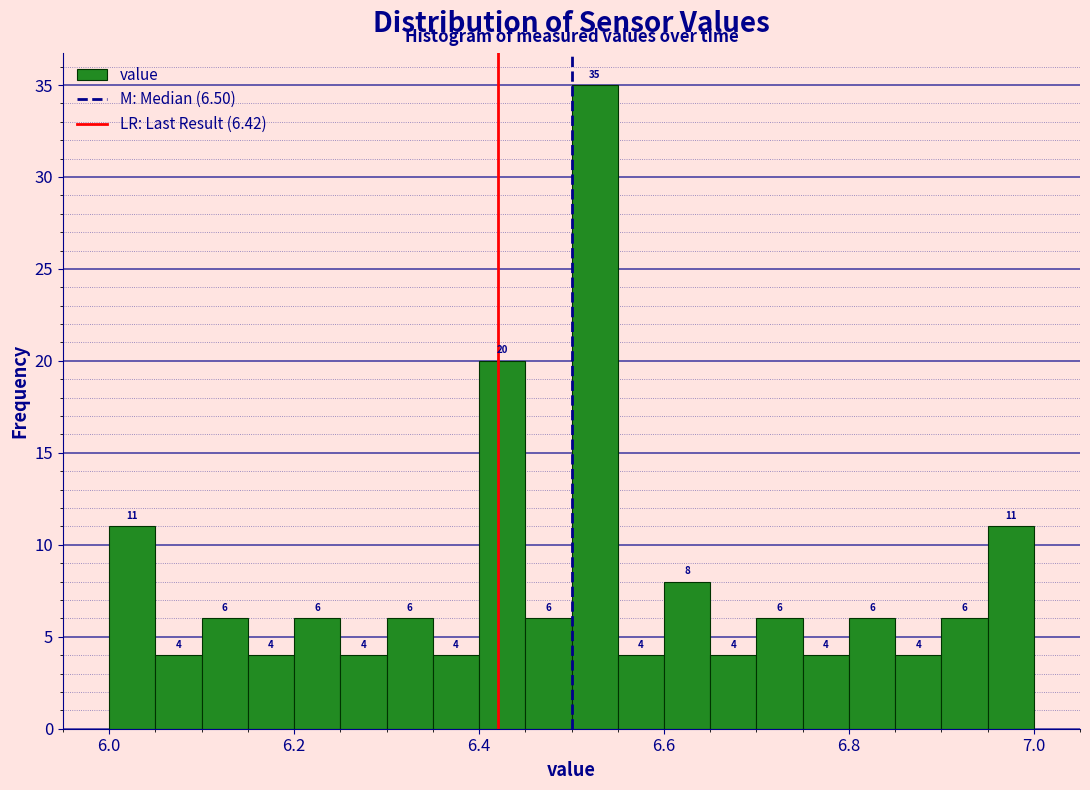

Around what value on the x-axis is the tallest bar? Give the approximate position of its centre, as read against the axis.

6.52